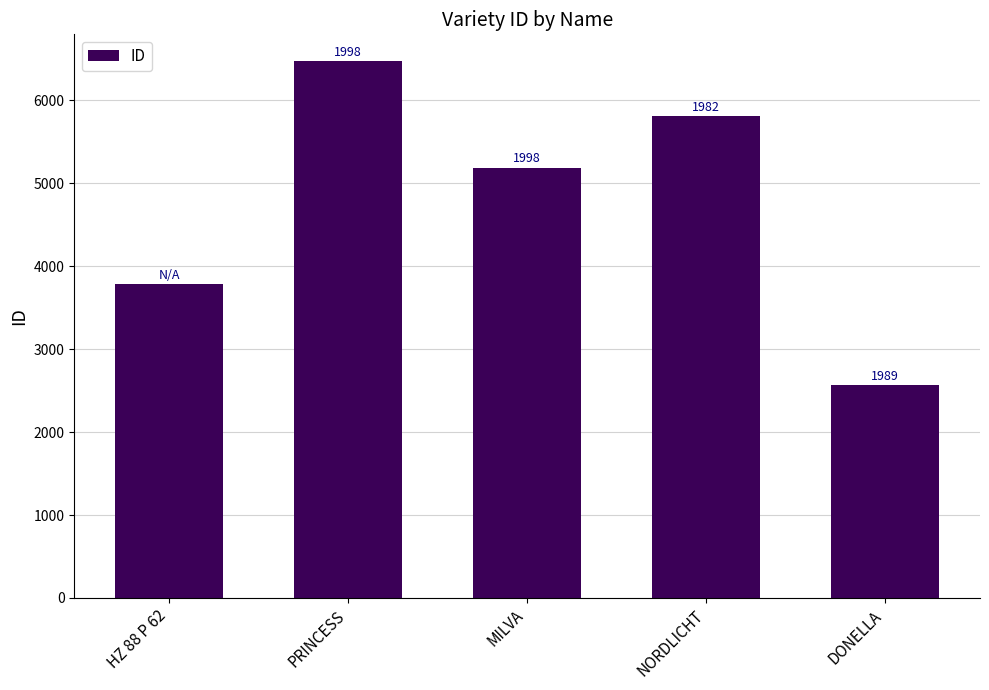

Does the chart contain any negative values?

No